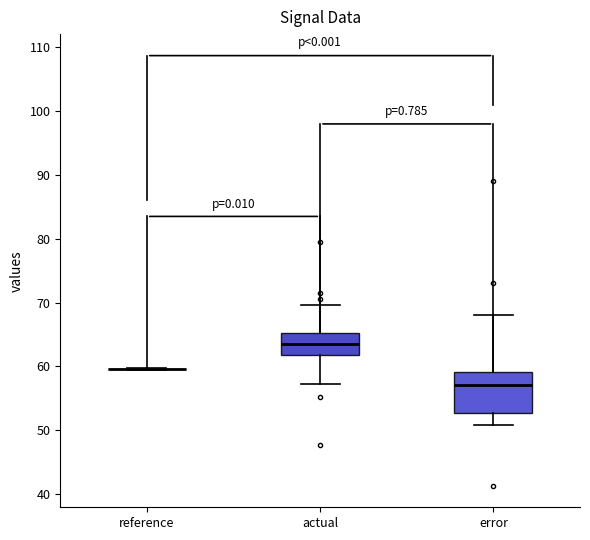

Reading left to right, transcribe this box plot: for each box, give where its median line is, the range the box spans, and where its two whiskers end, as read against the y-axis. The values are not printed on the chart, so give them approximately, as read against the axis.

reference: box collapsed to a line at 60, whiskers 59 to 60
actual: median 63, box 62 to 65, whiskers 57 to 70
error: median 57, box 53 to 59, whiskers 51 to 68